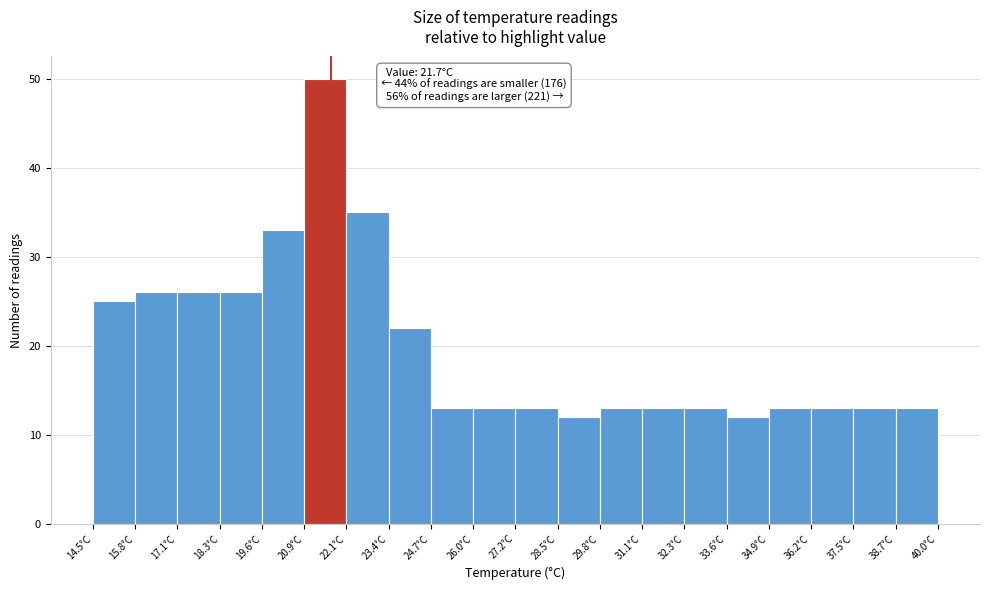

Which range on the x-axis has the tallest bar?

20.8 to 22.2